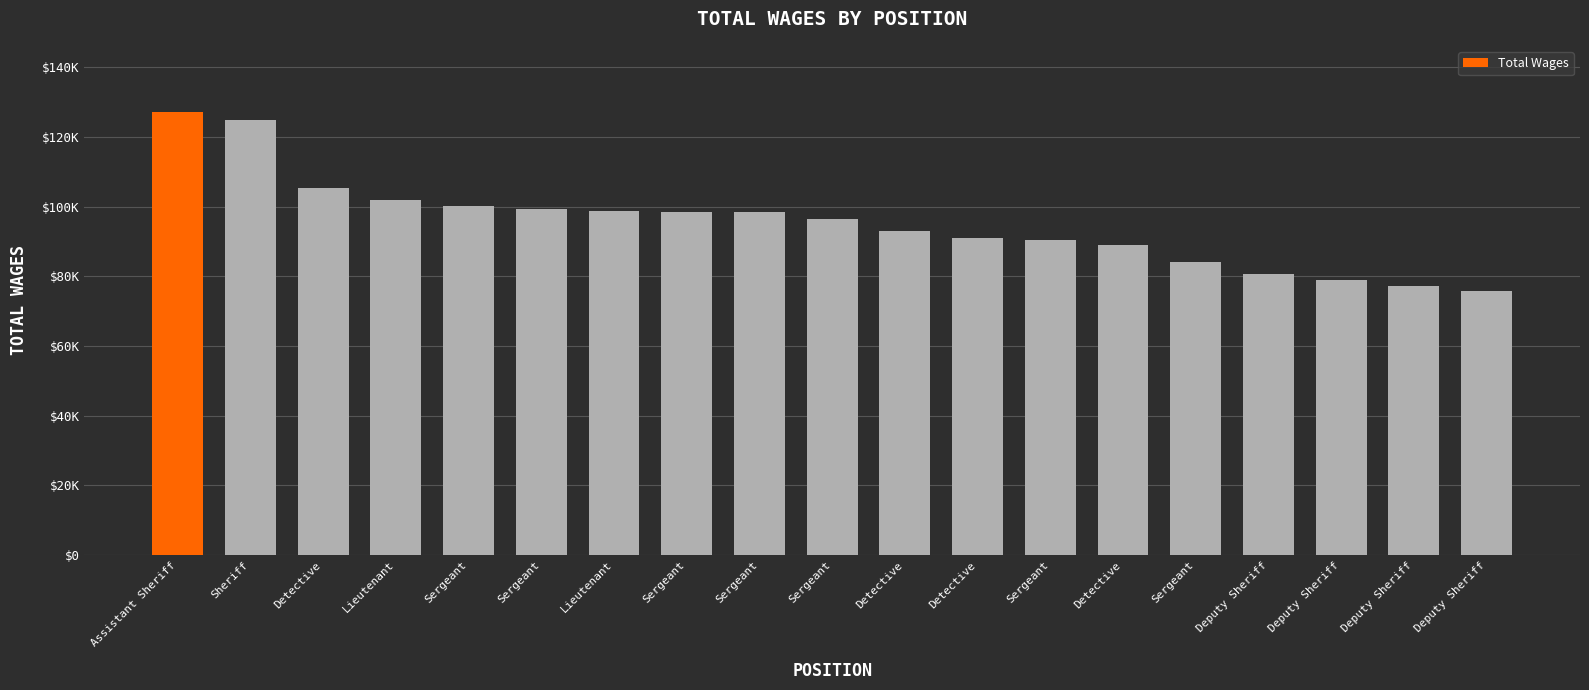

What is the sum of all values?

1810703